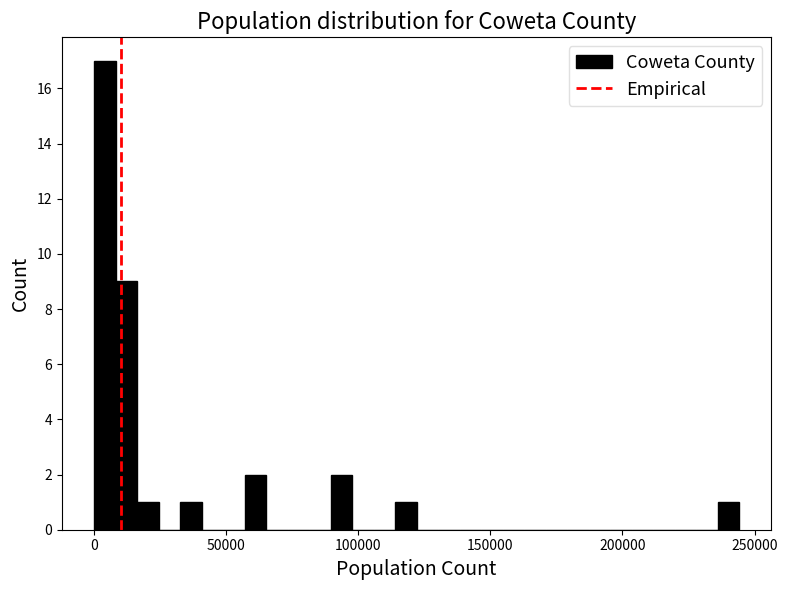

Read against the x-axis, roughly where is the centre of the tallest bar?

5000